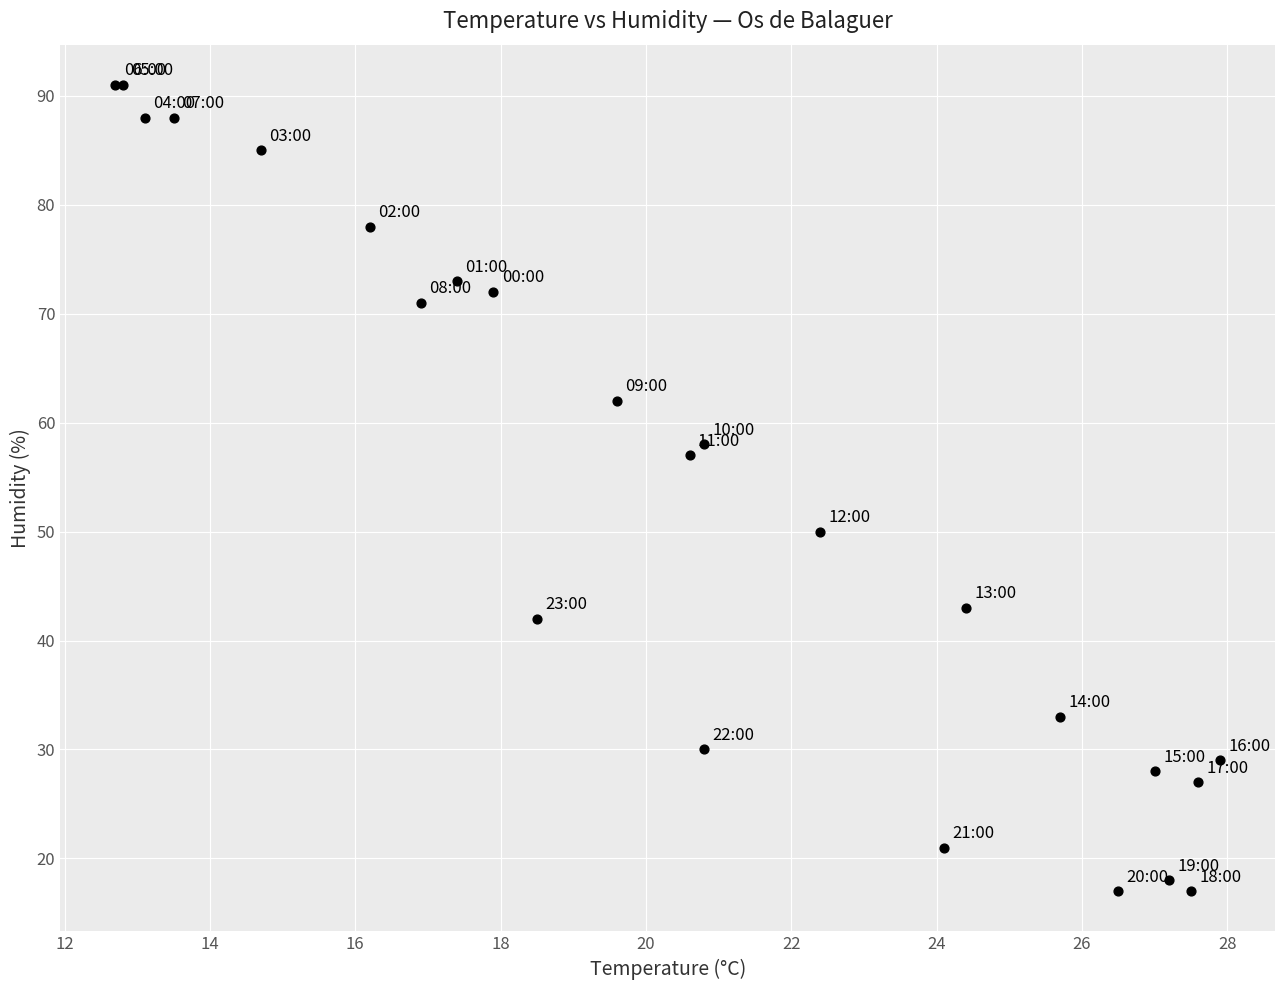

What Y value in the scatter plot is closest to 54?

57